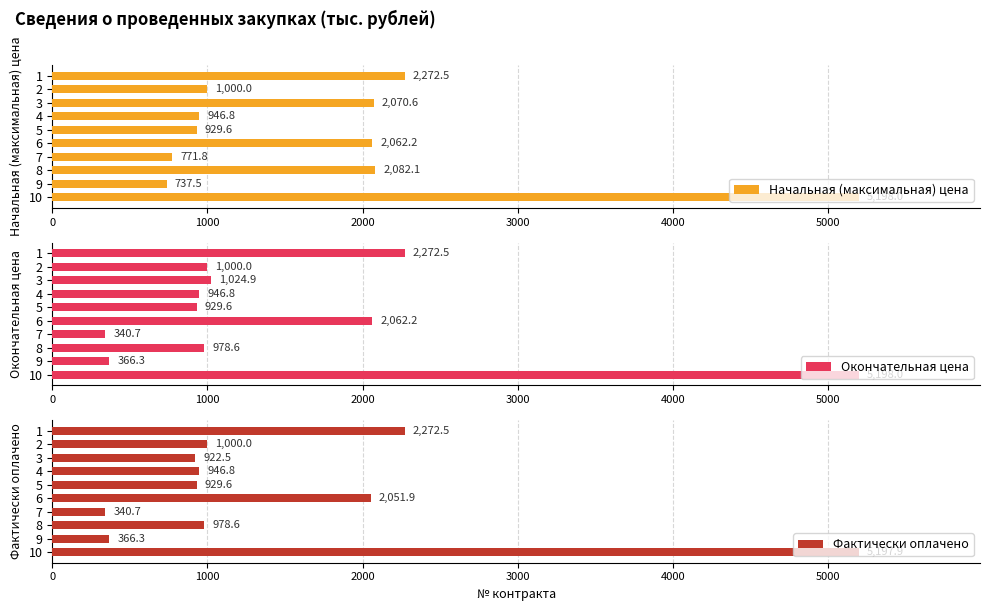

What is the difference between the second highest and second lowest values in the Начальная (максимальная) цена series?

1500.7